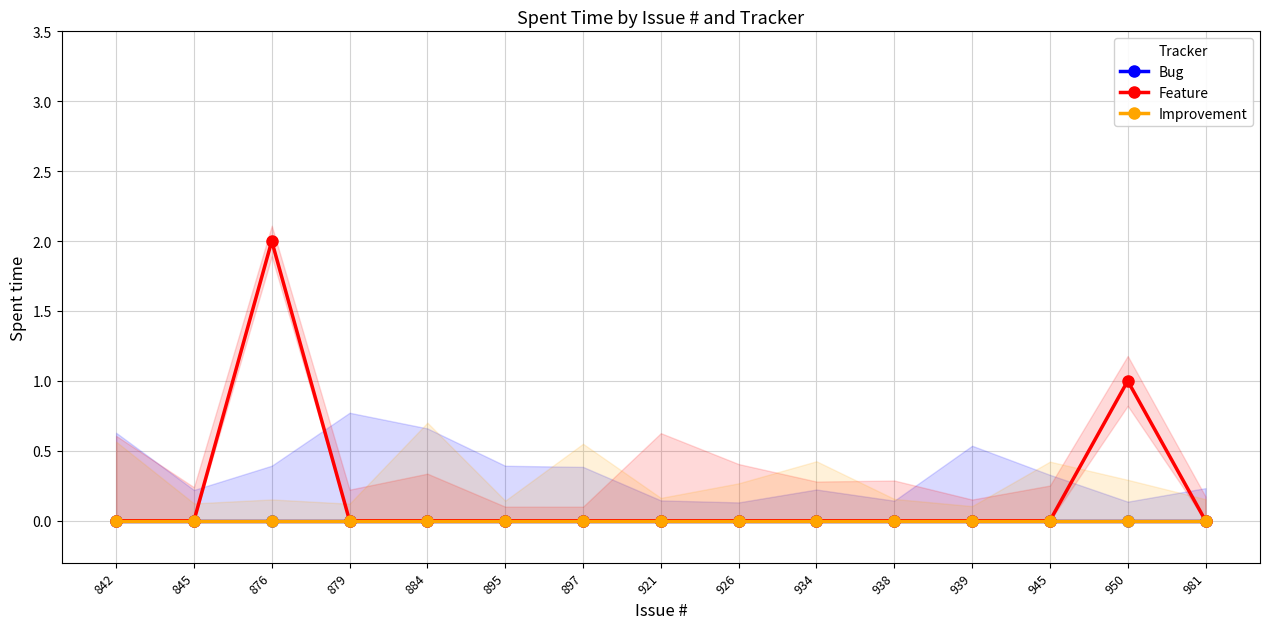

True or false: Bug has a value of 0 at 884.

True